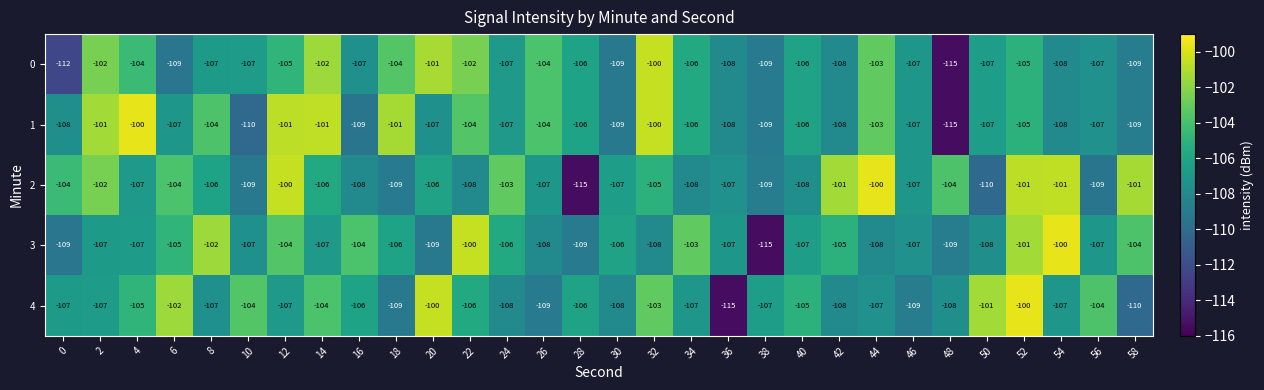

Count the number of categories in the chart.

30